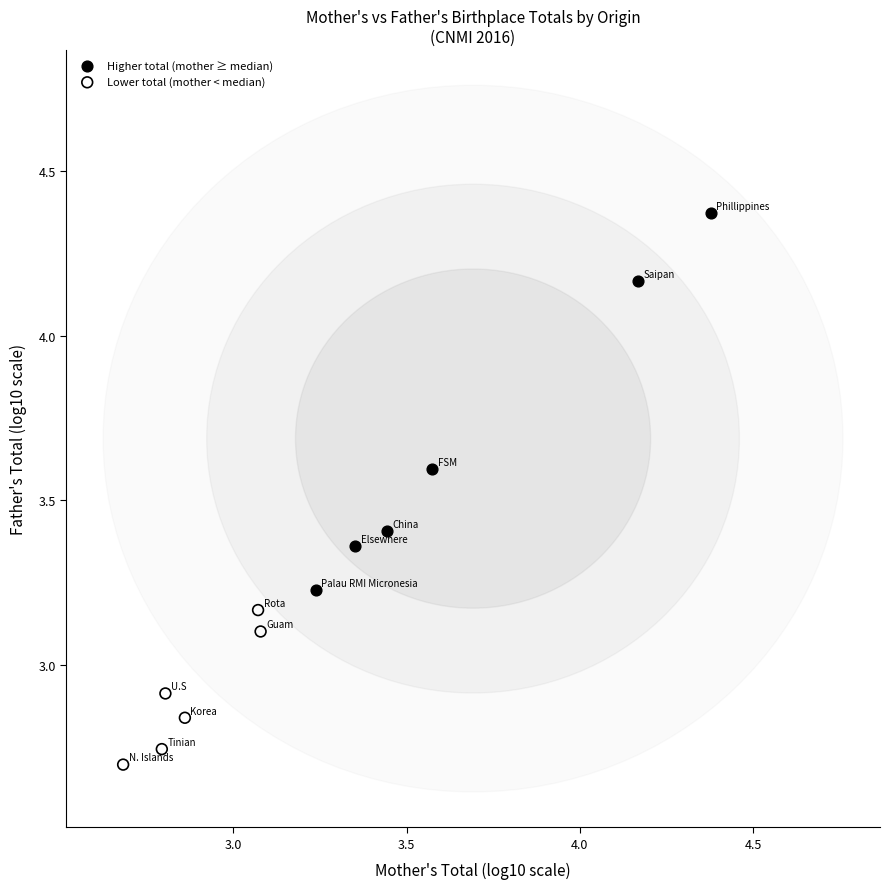

Which series contains the lowest Y value?

Lower total (mother < median)